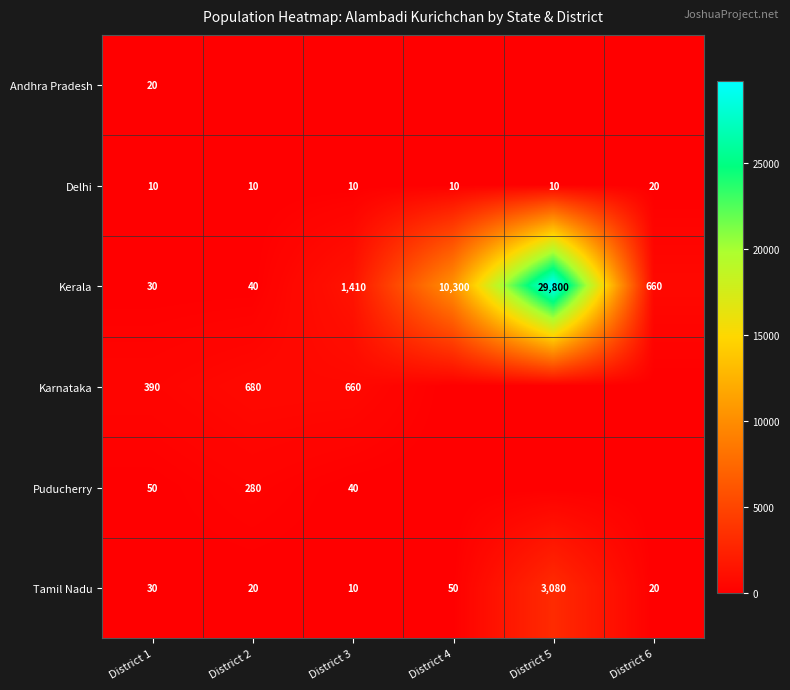

Which has a higher value, District 3 or District 2?

District 3